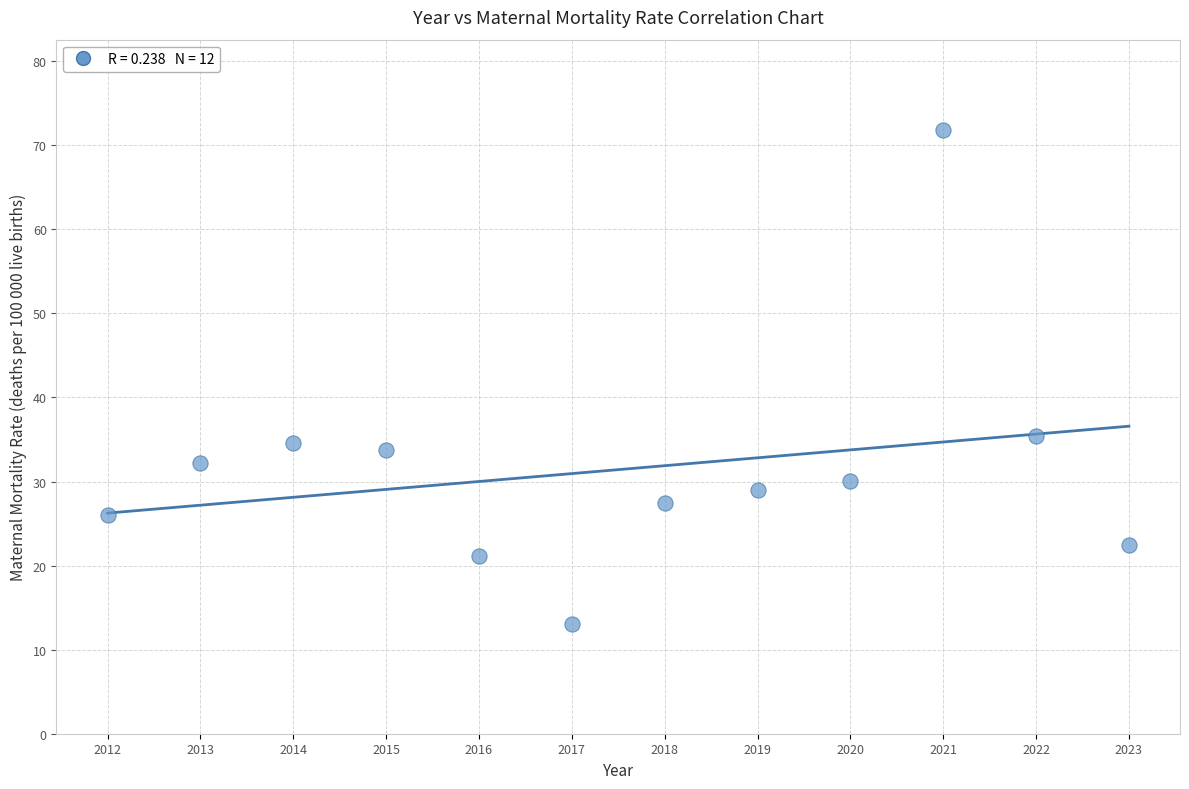

What is the average X value?

2017.5